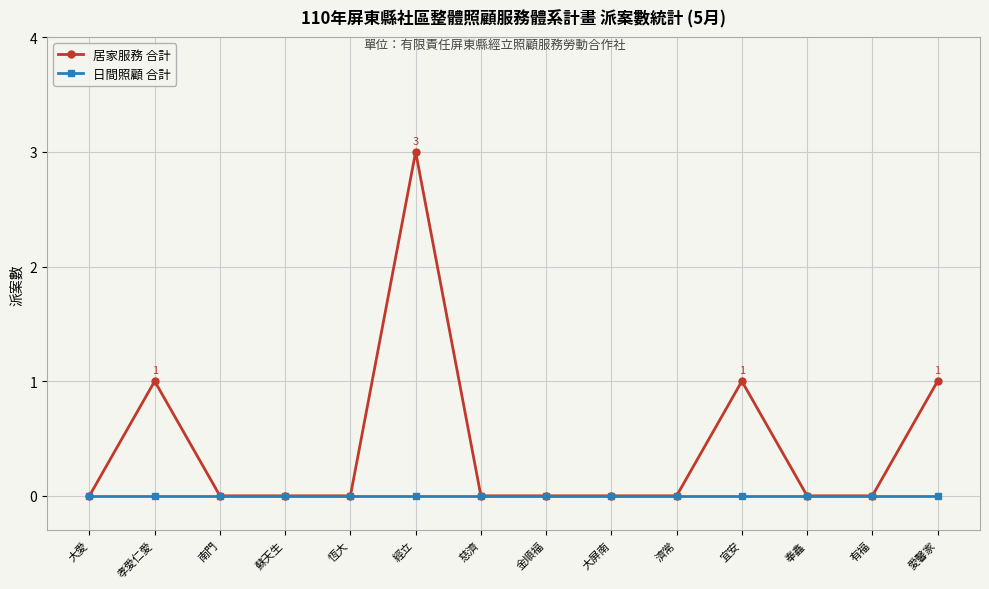

At which category is the sum across all series the highest?

經立